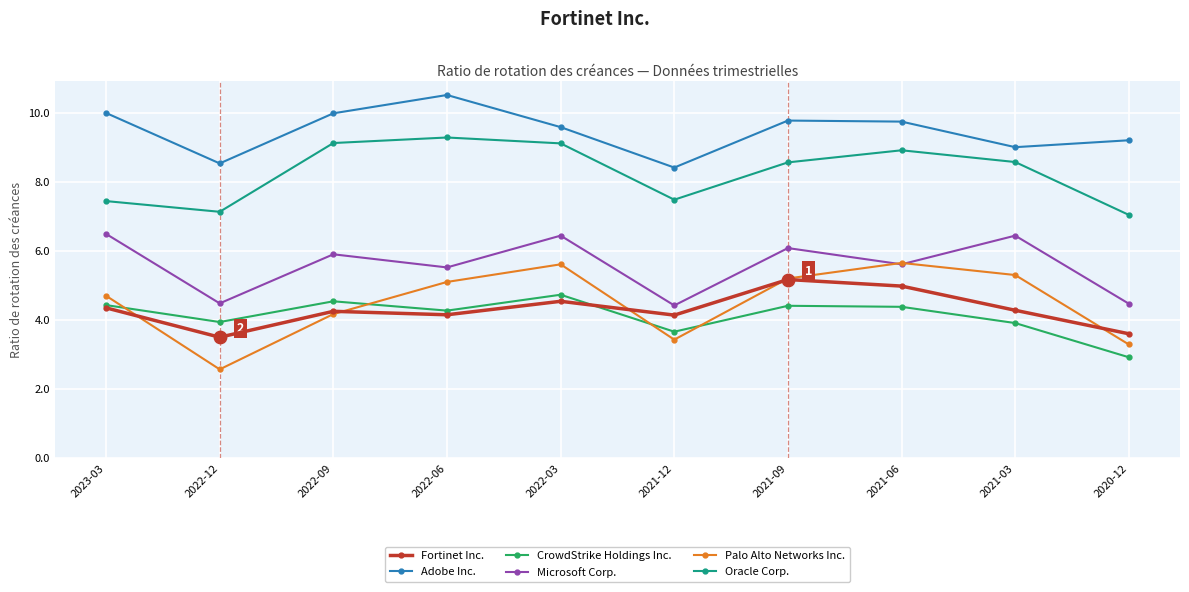

Which series has the largest range (max minus min)?

Palo Alto Networks Inc.